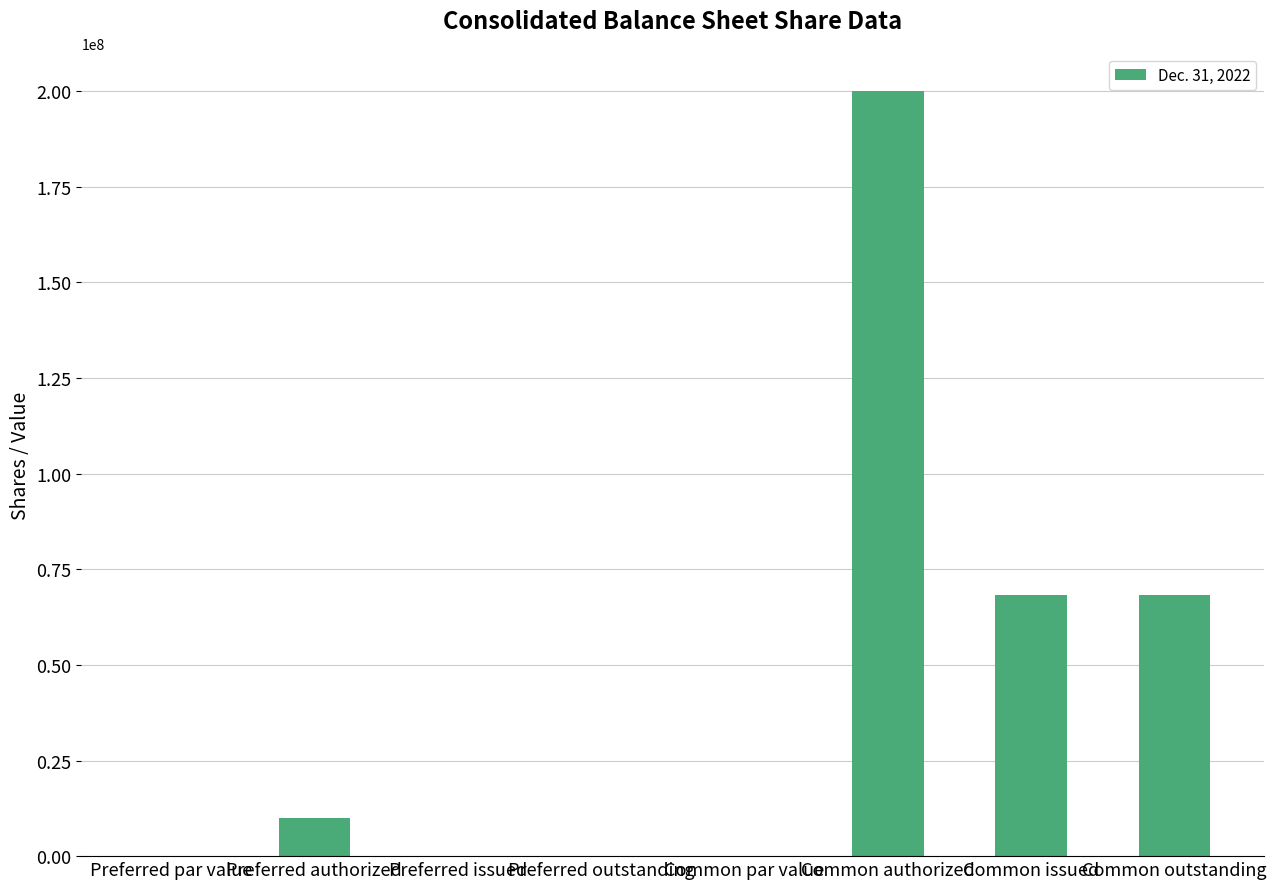

What is the average value?

43297620